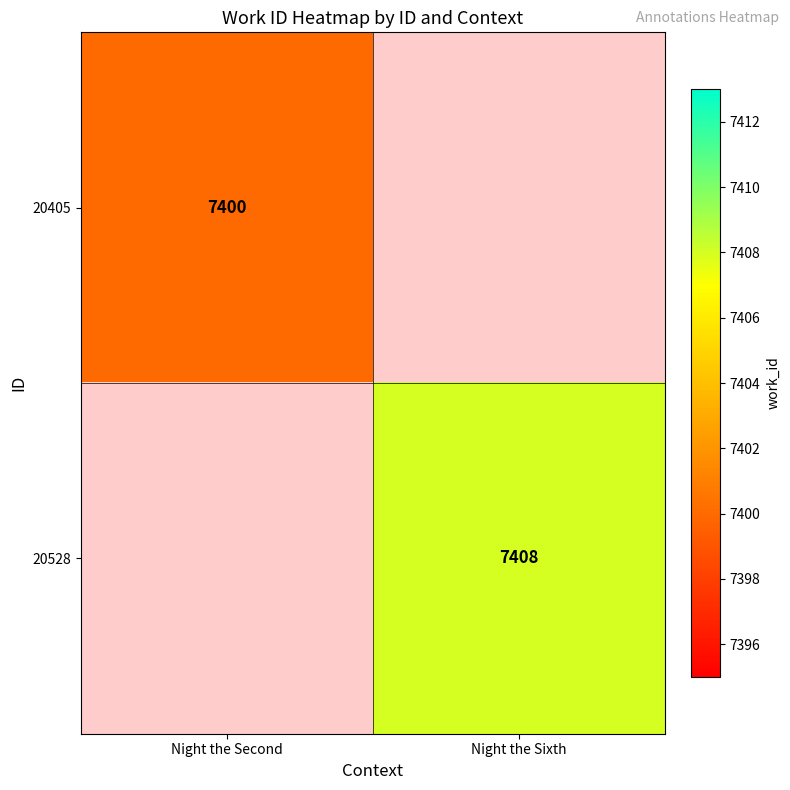

The 20405 series shows 7400 at Night the Second. True or false?

True